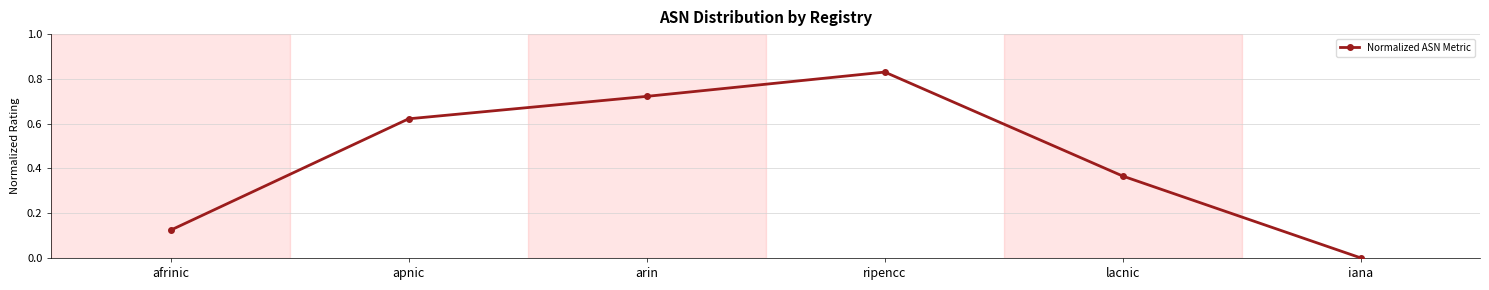

What is the change in value from ripencc to lacnic?

-0.5